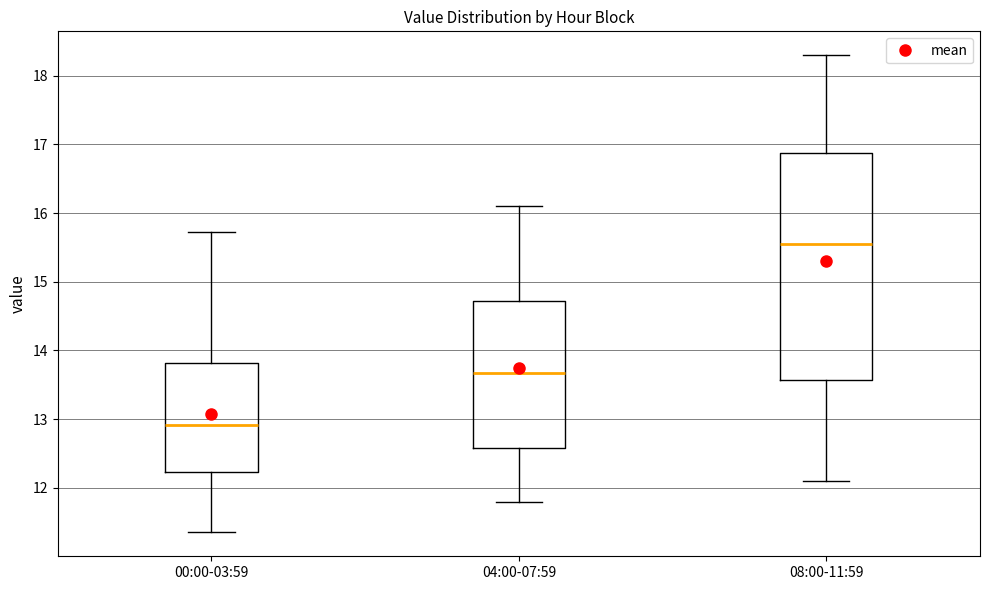

Reading left to right, read every box against the y-axis: the position of its median line, the range the box covers, and the ends of its whiskers. The values are not printed on the chart, so give them approximately, as read against the axis.

00:00-03:59: median 12.9, box 12.2 to 13.8, whiskers 11.4 to 15.7
04:00-07:59: median 13.7, box 12.6 to 14.7, whiskers 11.8 to 16.1
08:00-11:59: median 15.6, box 13.6 to 16.9, whiskers 12.1 to 18.3